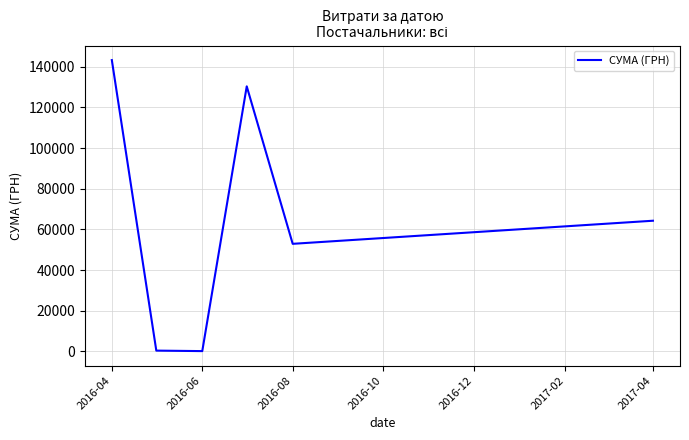

What is the maximum value shown in the chart?

143293.9